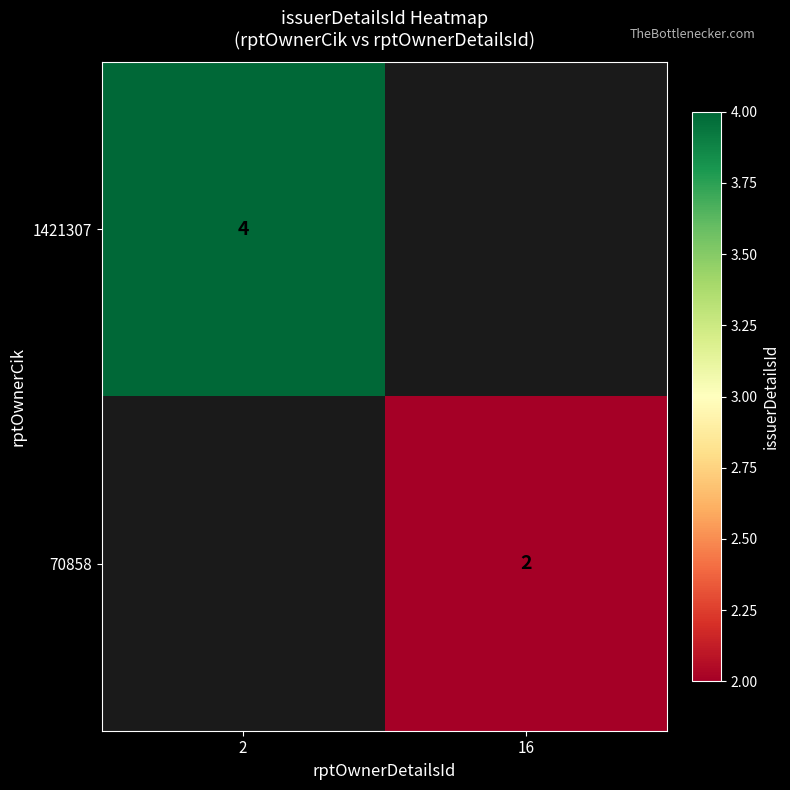

What is the minimum value shown in the chart?

2.0